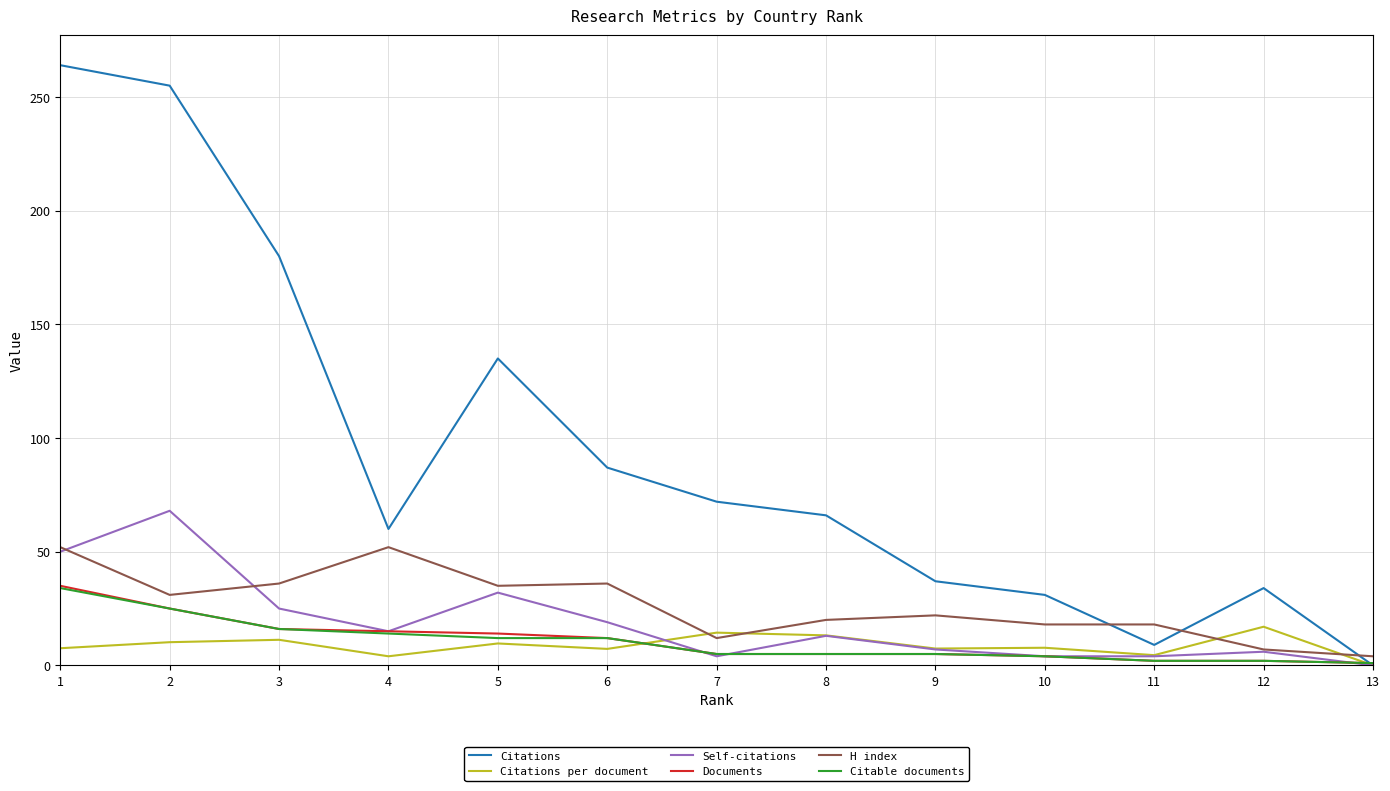

How many distinct data groups are displayed?

6